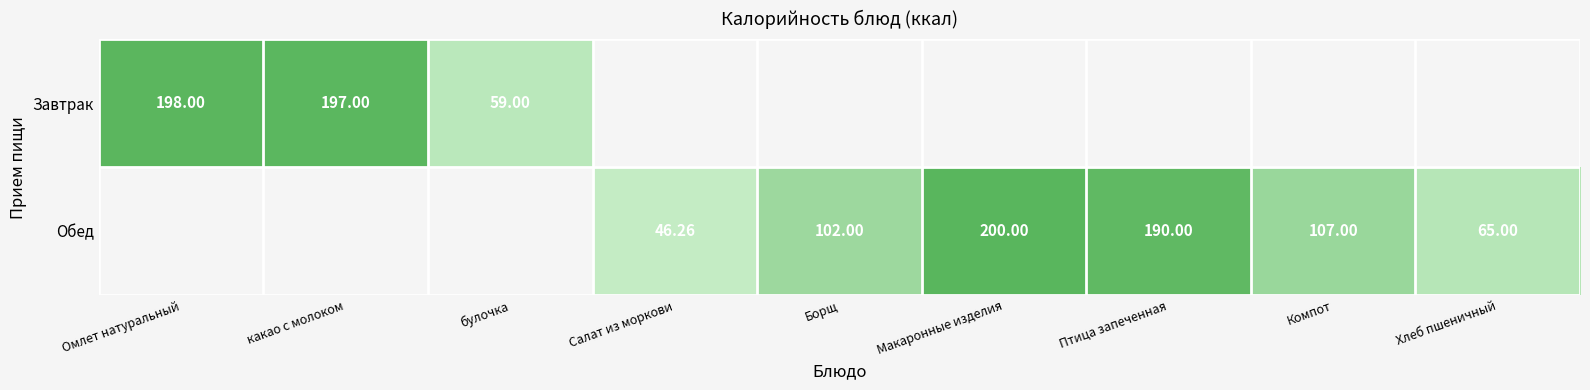

The value of Завтрак at какао с молоком is 197.0. True or false?

True